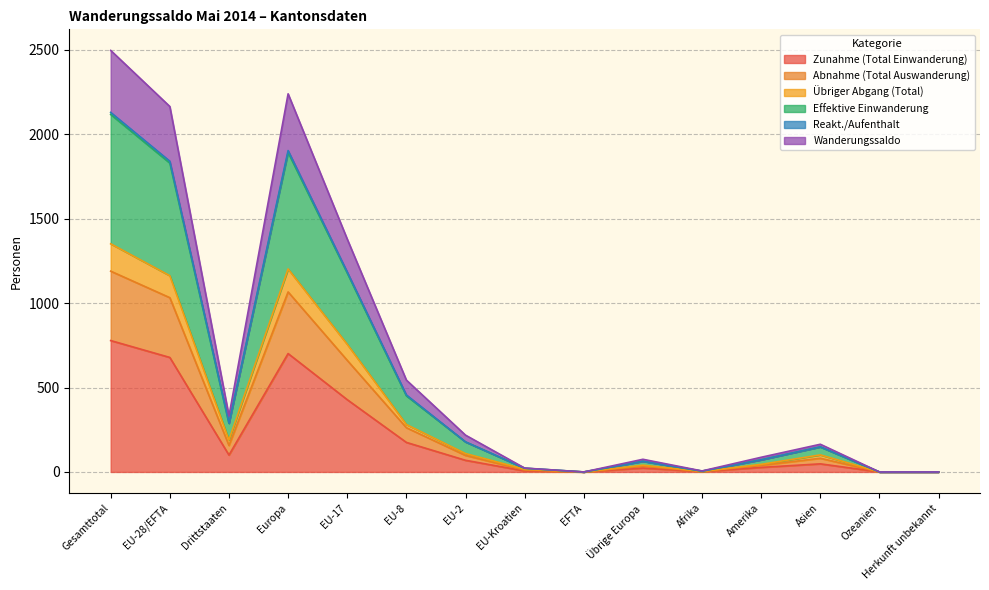

Between EU-17 and Asien, which series saw the biggest shift?

Effektive Einwanderung